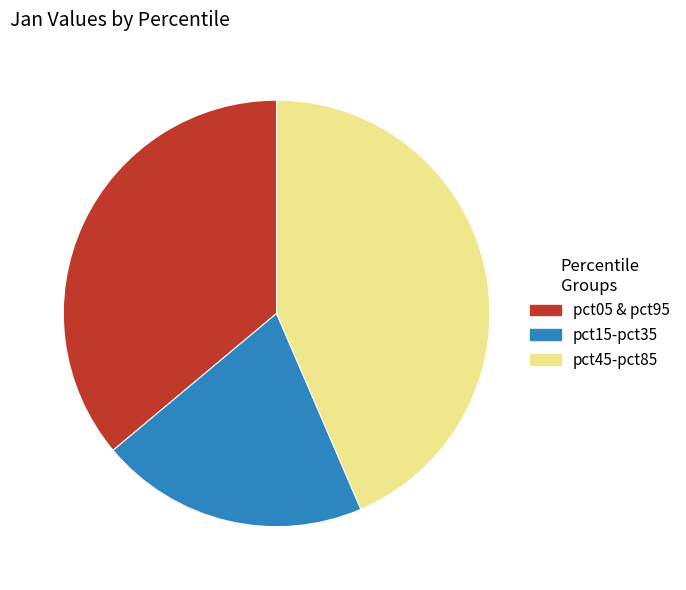

Combined, do pct45-pct85 and pct05 & pct95 account for over 50%?

Yes